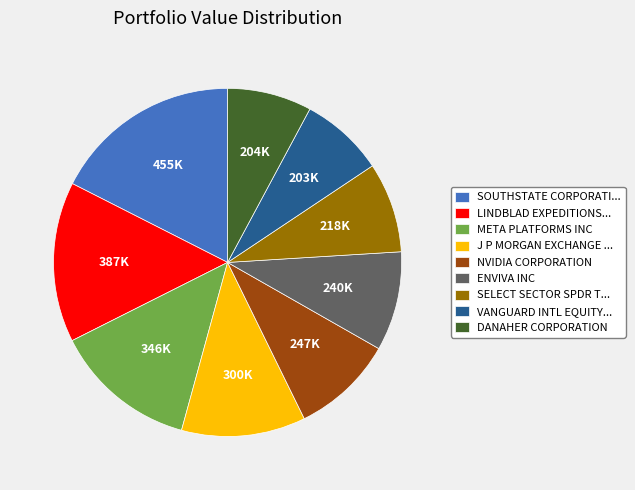

Is it true that DANAHER CORPORATION is 8% of the pie?

True